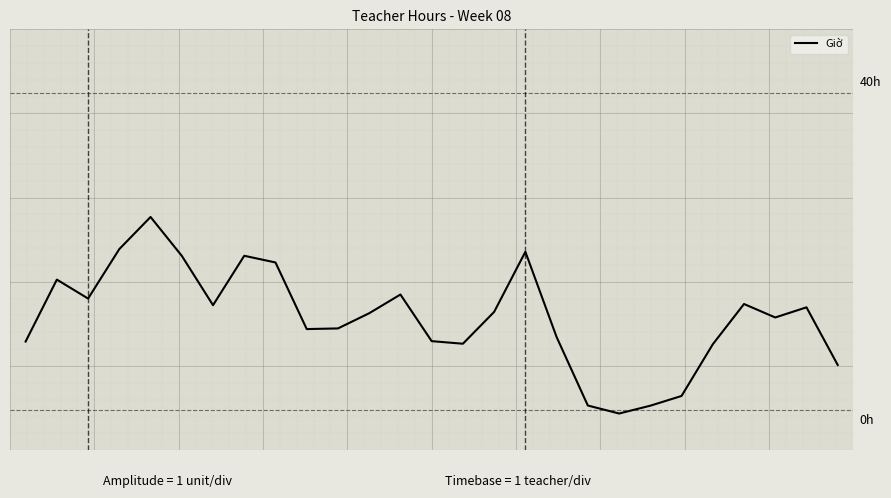

Does the chart have visible grid lines?

No